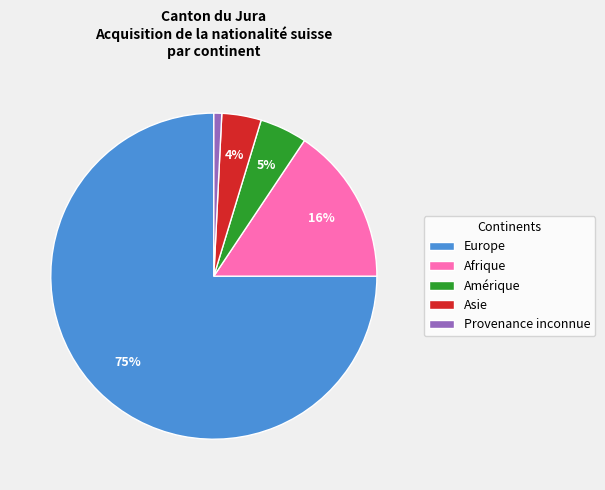

Rank the categories by value from lowest to highest.

Provenance inconnue, Asie, Amérique, Afrique, Europe